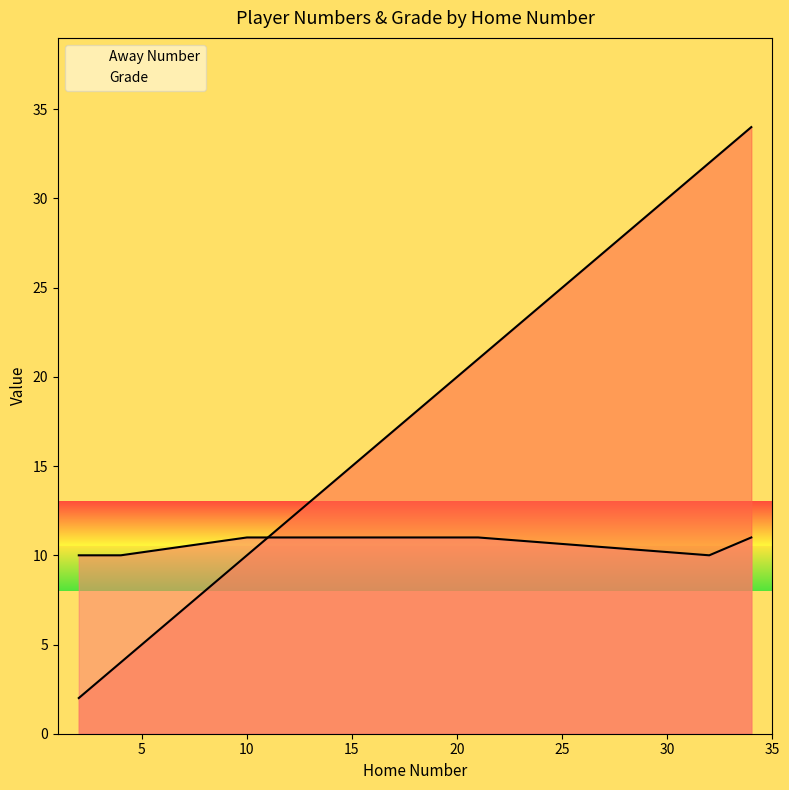

At how many categories does at least one series exceed 15?

3